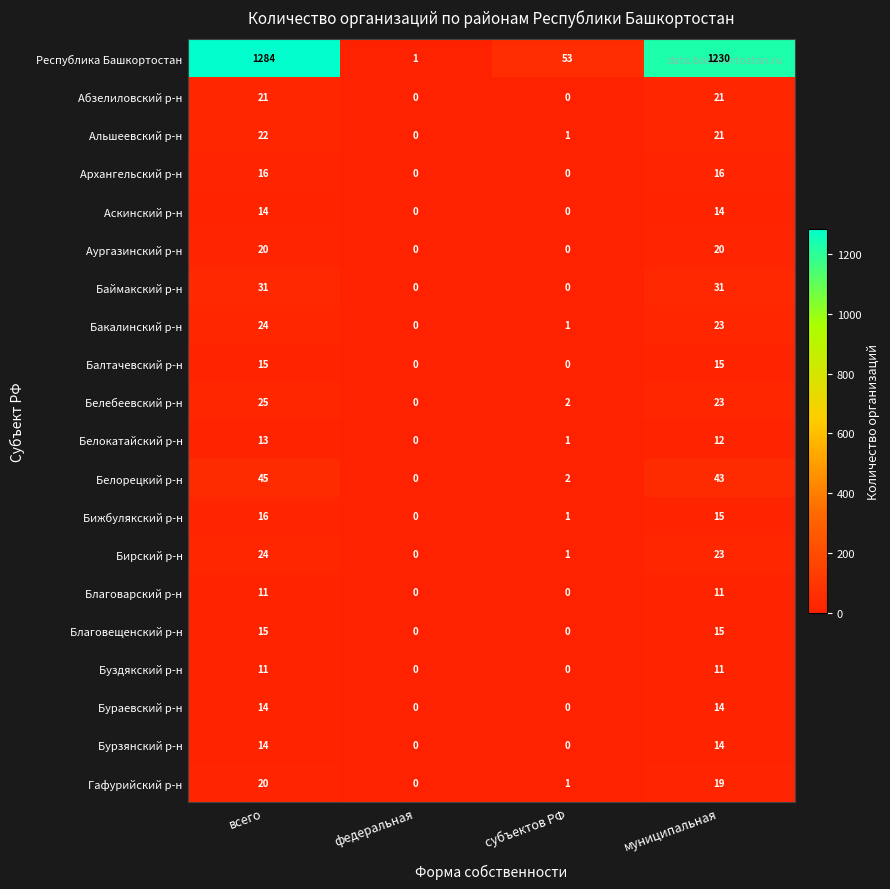

How many categories are shown in the chart?

4